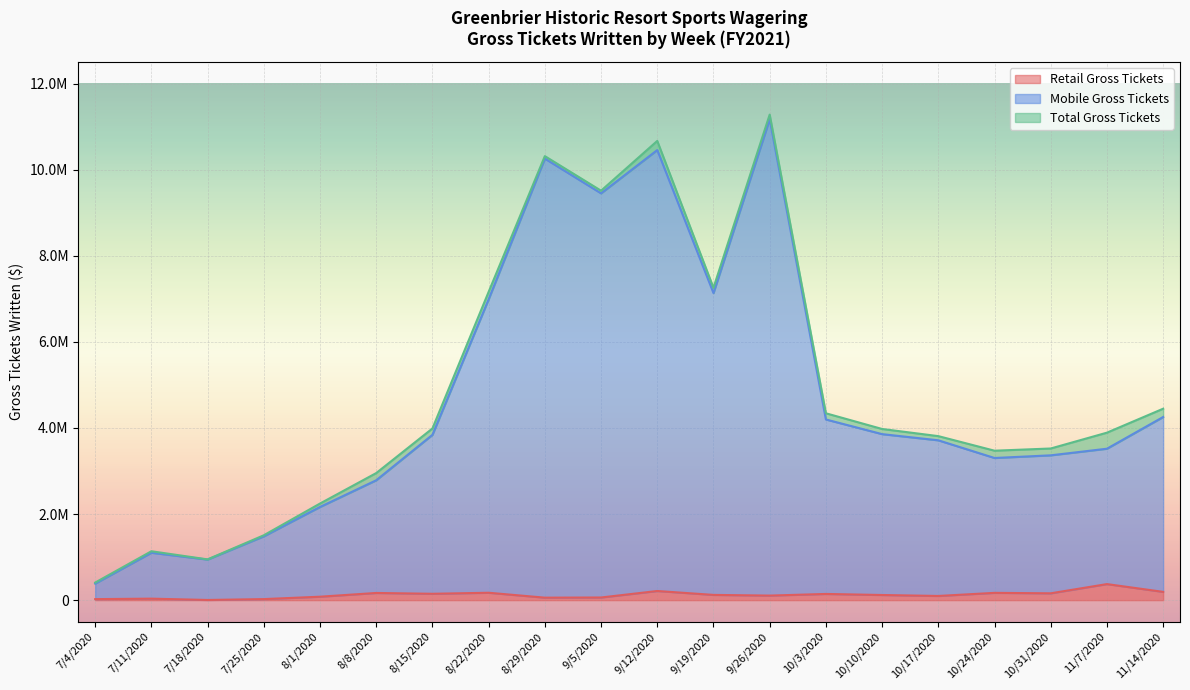

Is it true that Mobile Gross Tickets equals 3840433.4 at 8/15/2020?

True